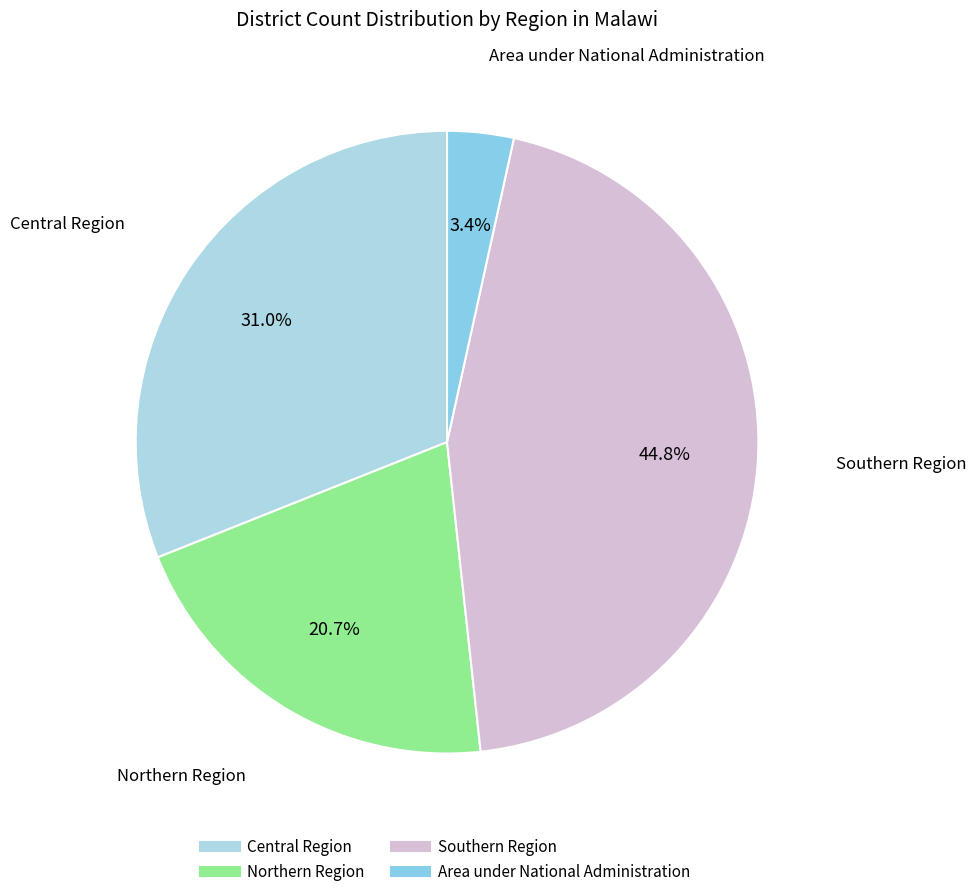

What is the largest slice in the pie chart?

Southern Region